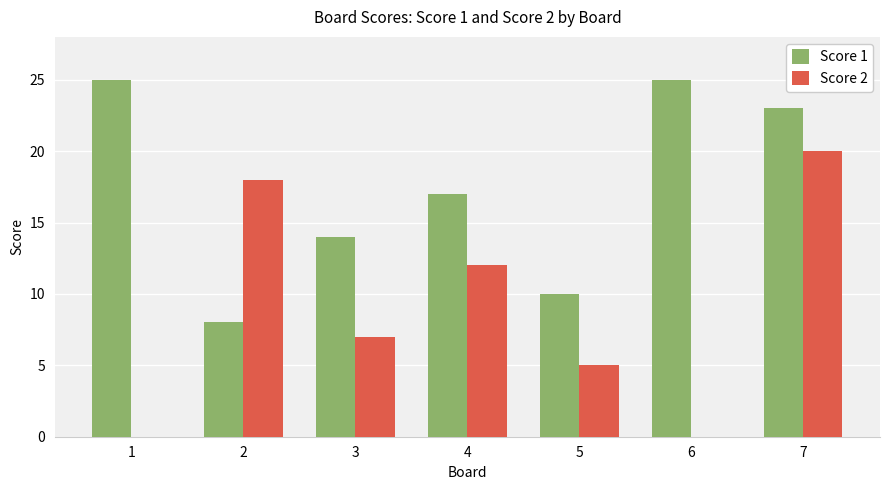

Which series changed the most between 1 and 7?

Score 2